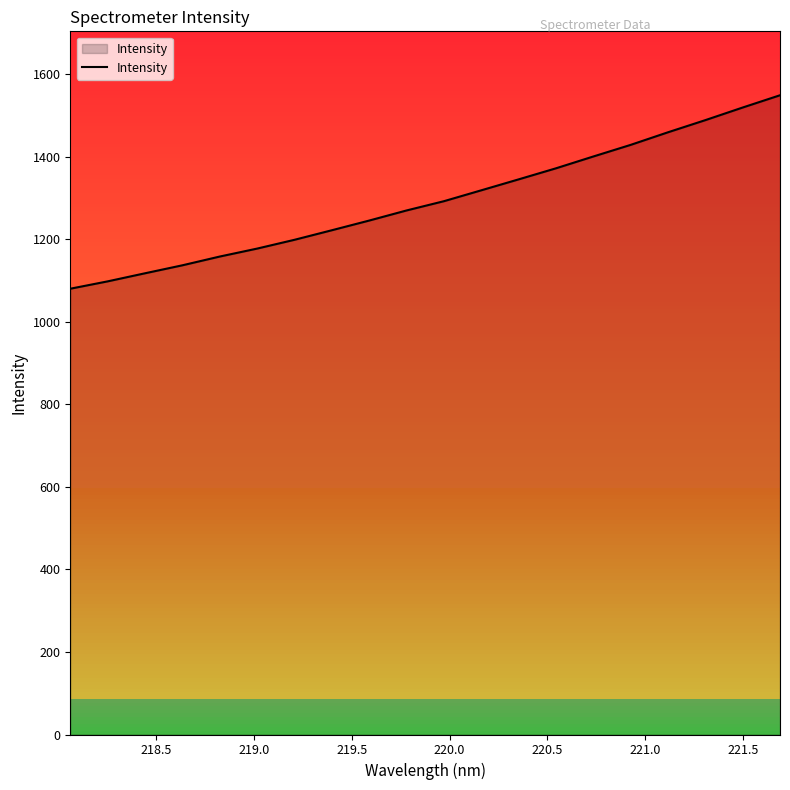

What is the smallest value displayed?

1080.0